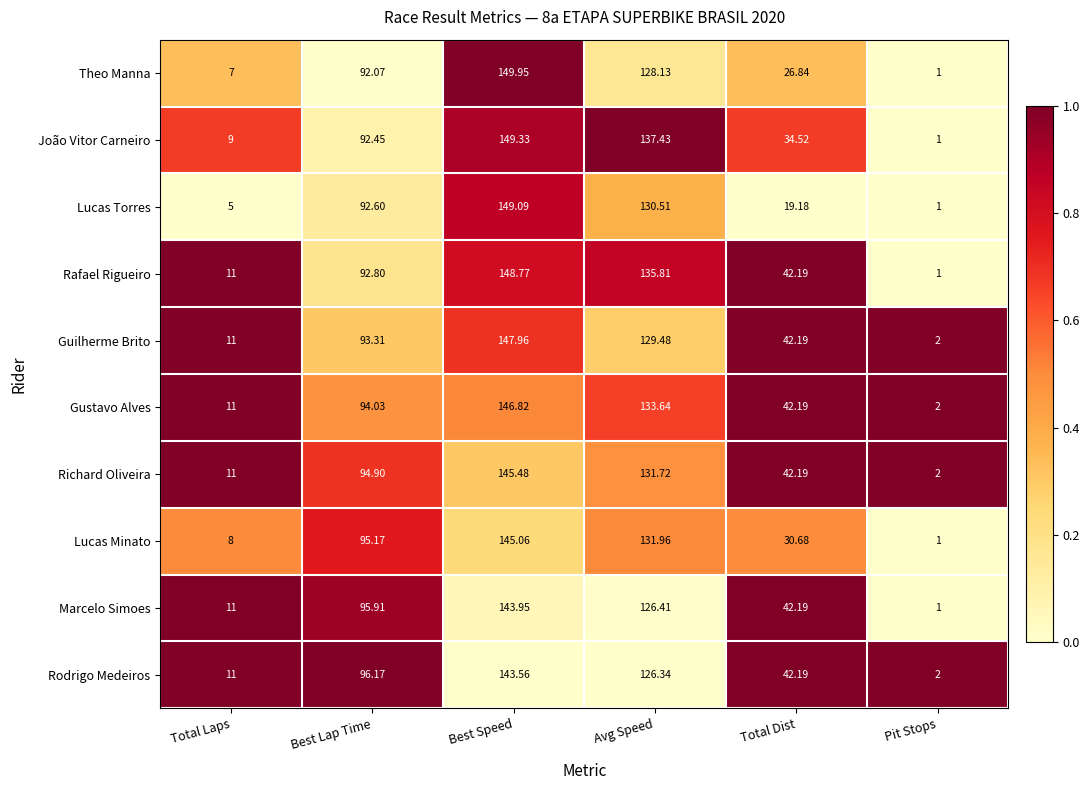

Which category has the highest value in the João Vitor Carneiro series?

Best Speed